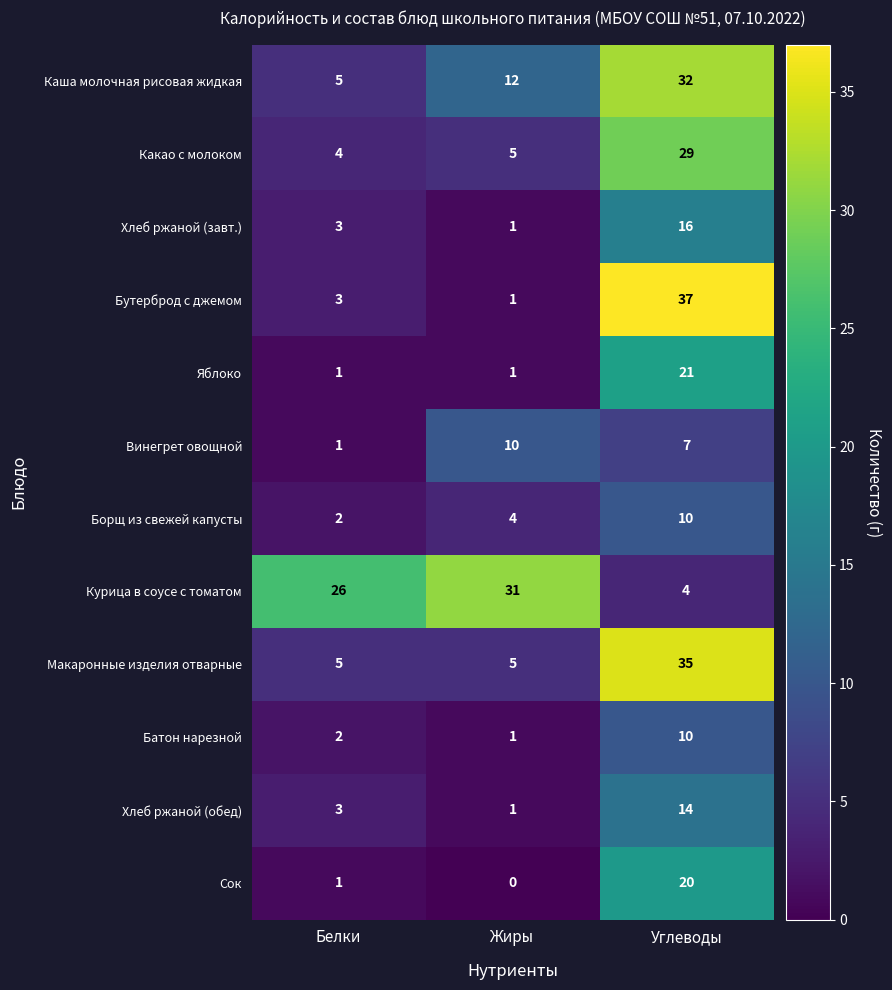

What is the highest value of the Сок series?

20